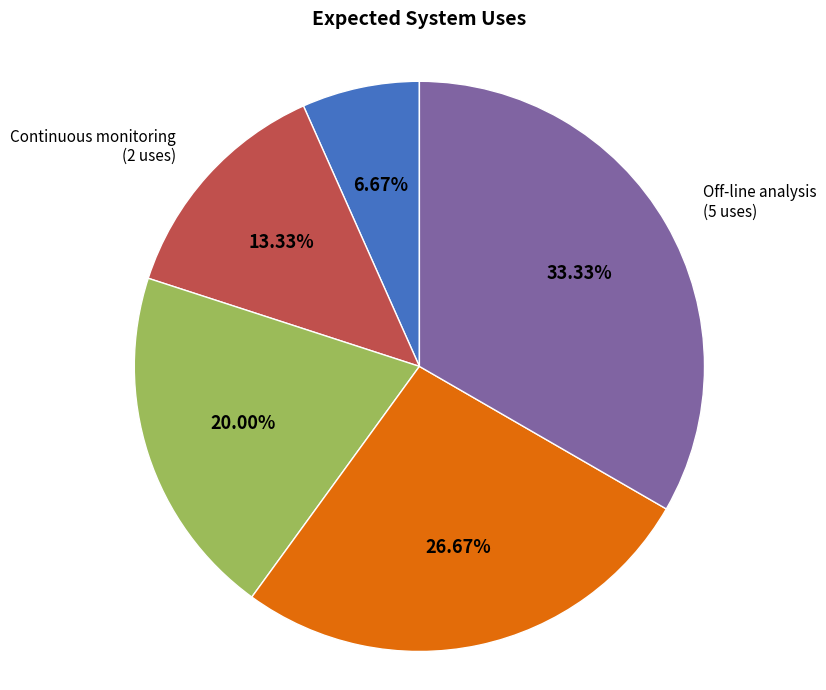

Does any single category account for the majority?

No